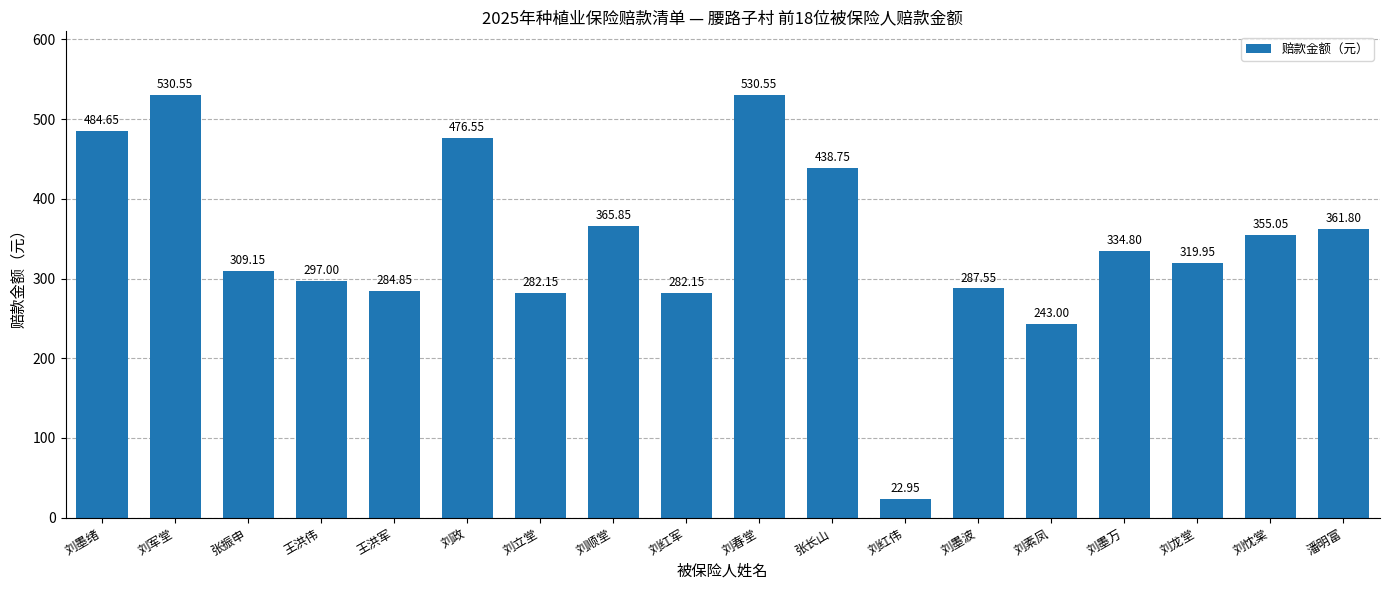

Approximately how many times larger is the value at 刘素凤 compared to 刘军堂?

0.5